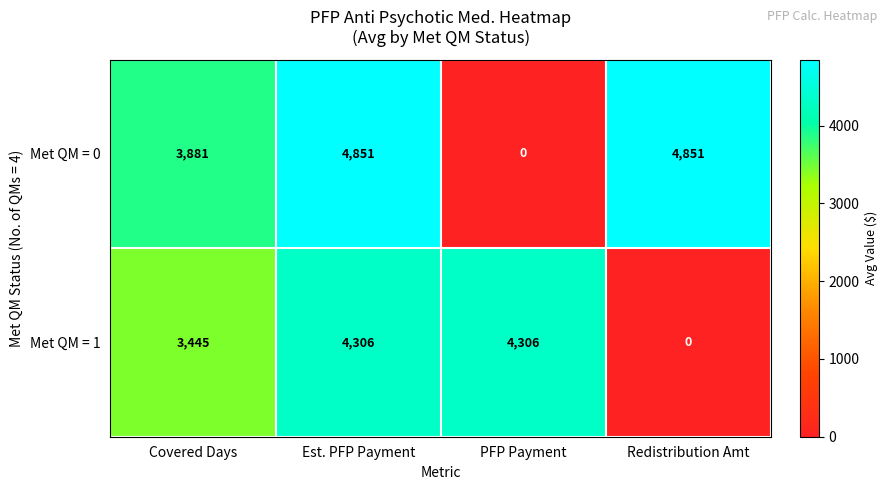

What is the sum of all Met QM = 0 values?

13583